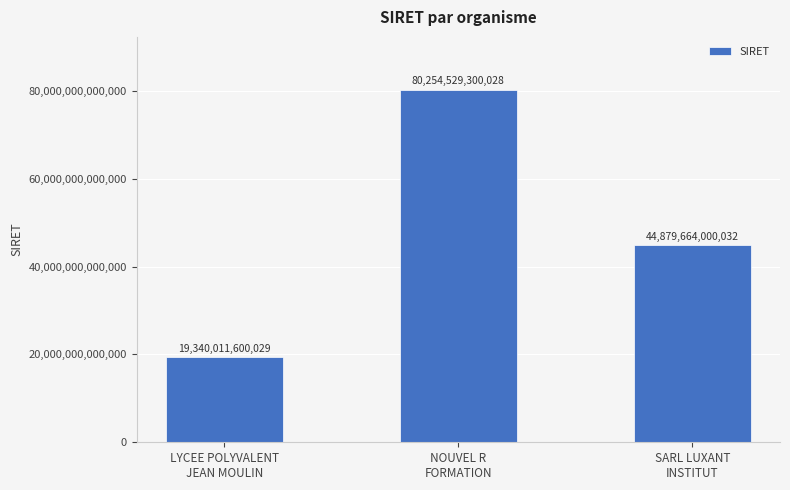

What is the average value?

48158068300030